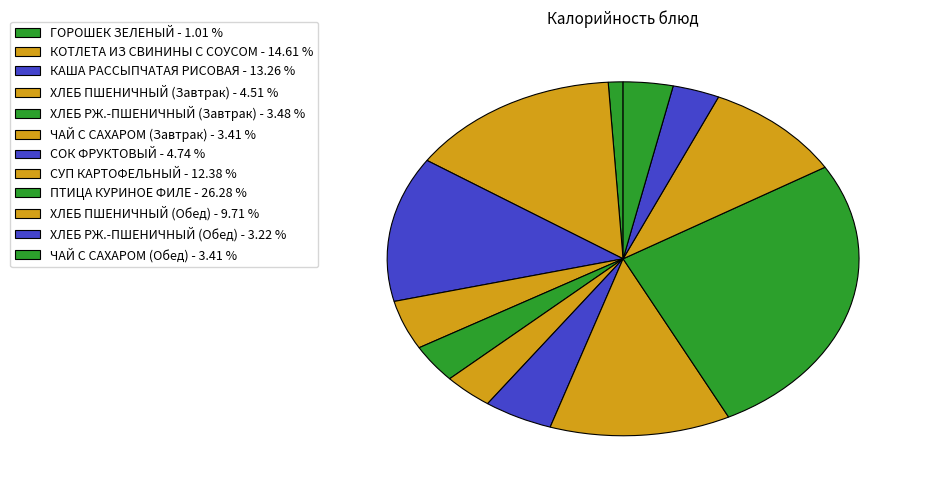

To the nearest percent, what is the difference between the largest and smallest slice percentages?

25%